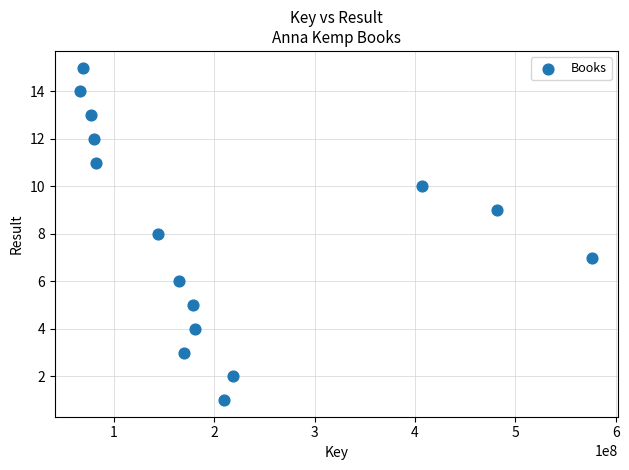

What is the range of Y values (max minus min)?

14